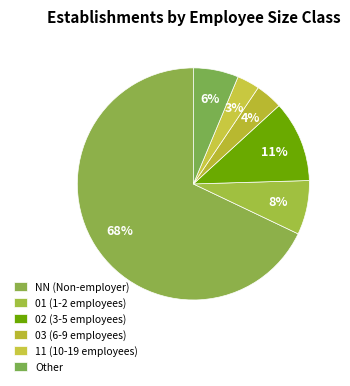

What percentage is the NN slice, to the nearest percent?

68%